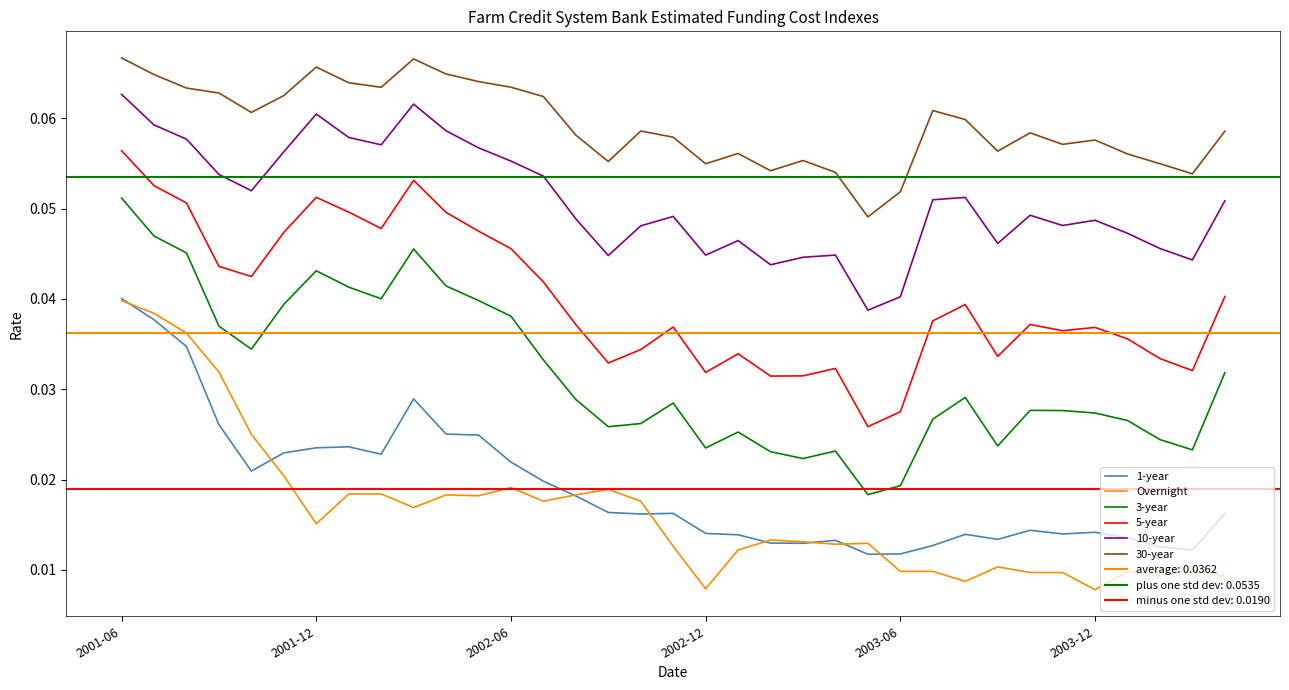

Reading left to right, transcribe all the data shown in this chart.

1-year: 0.0	0.0	0.0	0.0	0.0	0.0	0.0	0.0	0.0	0.0	0.0	0.0	0.0	0.0	0.0	0.0	0.0	0.0	0.0	0.0	0.0	0.0	0.0	0.0	0.0	0.0	0.0	0.0	0.0	0.0	0.0	0.0	0.0	0.0	0.0
Overnight: 0.0	0.0	0.0	0.0	0.0	0.0	0.0	0.0	0.0	0.0	0.0	0.0	0.0	0.0	0.0	0.0	0.0	0.0	0.0	0.0	0.0	0.0	0.0	0.0	0.0	0.0	0.0	0.0	0.0	0.0	0.0	0.0	0.0	0.0	0.0
3-year: 0.1	0.0	0.0	0.0	0.0	0.0	0.0	0.0	0.0	0.0	0.0	0.0	0.0	0.0	0.0	0.0	0.0	0.0	0.0	0.0	0.0	0.0	0.0	0.0	0.0	0.0	0.0	0.0	0.0	0.0	0.0	0.0	0.0	0.0	0.0
5-year: 0.1	0.1	0.1	0.0	0.0	0.0	0.1	0.0	0.0	0.1	0.0	0.0	0.0	0.0	0.0	0.0	0.0	0.0	0.0	0.0	0.0	0.0	0.0	0.0	0.0	0.0	0.0	0.0	0.0	0.0	0.0	0.0	0.0	0.0	0.0
10-year: 0.1	0.1	0.1	0.1	0.1	0.1	0.1	0.1	0.1	0.1	0.1	0.1	0.1	0.1	0.0	0.0	0.0	0.0	0.0	0.0	0.0	0.0	0.0	0.0	0.0	0.1	0.1	0.0	0.0	0.0	0.0	0.0	0.0	0.0	0.1
30-year: 0.1	0.1	0.1	0.1	0.1	0.1	0.1	0.1	0.1	0.1	0.1	0.1	0.1	0.1	0.1	0.1	0.1	0.1	0.1	0.1	0.1	0.1	0.1	0.0	0.1	0.1	0.1	0.1	0.1	0.1	0.1	0.1	0.1	0.1	0.1